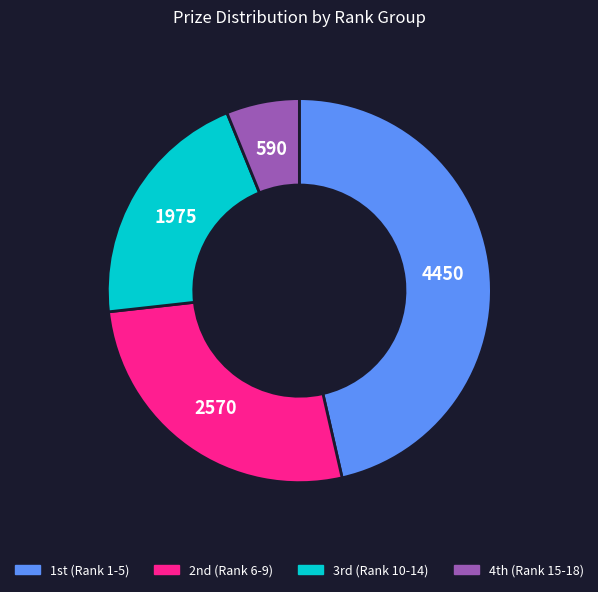

Is there any slice that represents more than half of the pie?

No